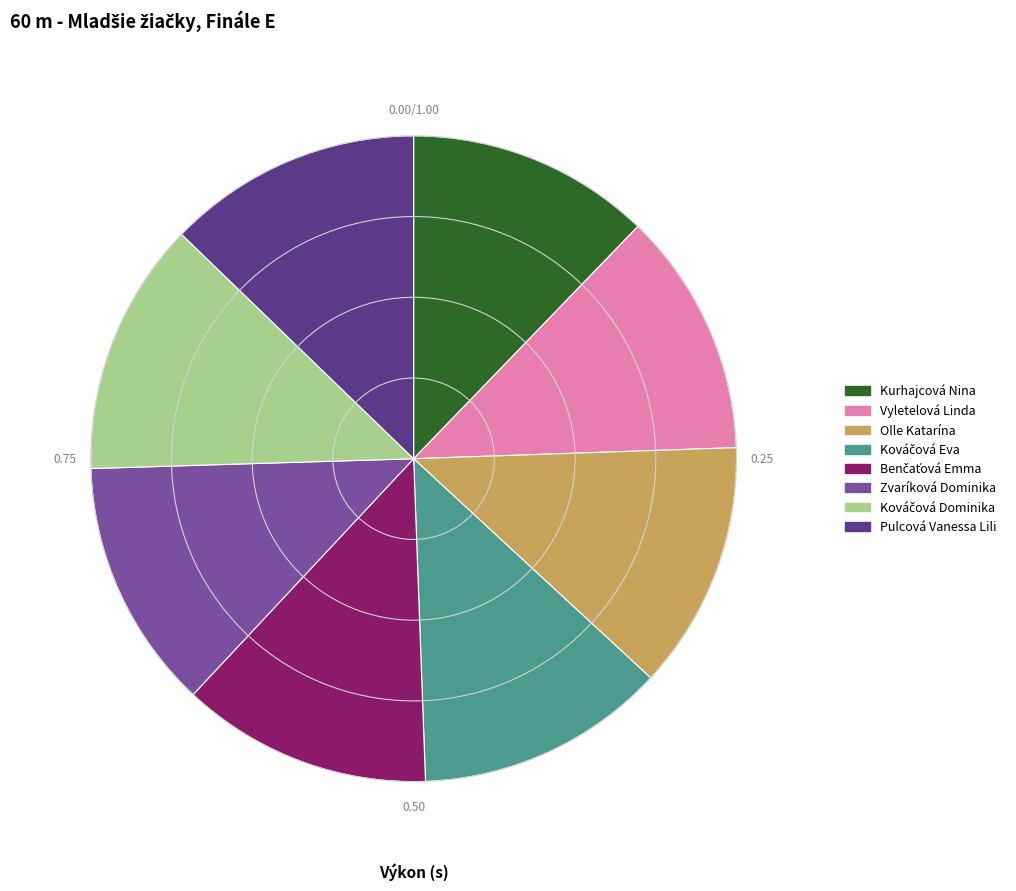

Is the sum of Zvaríková Dominika and Pulcová Vanessa Lili greater than half?

No